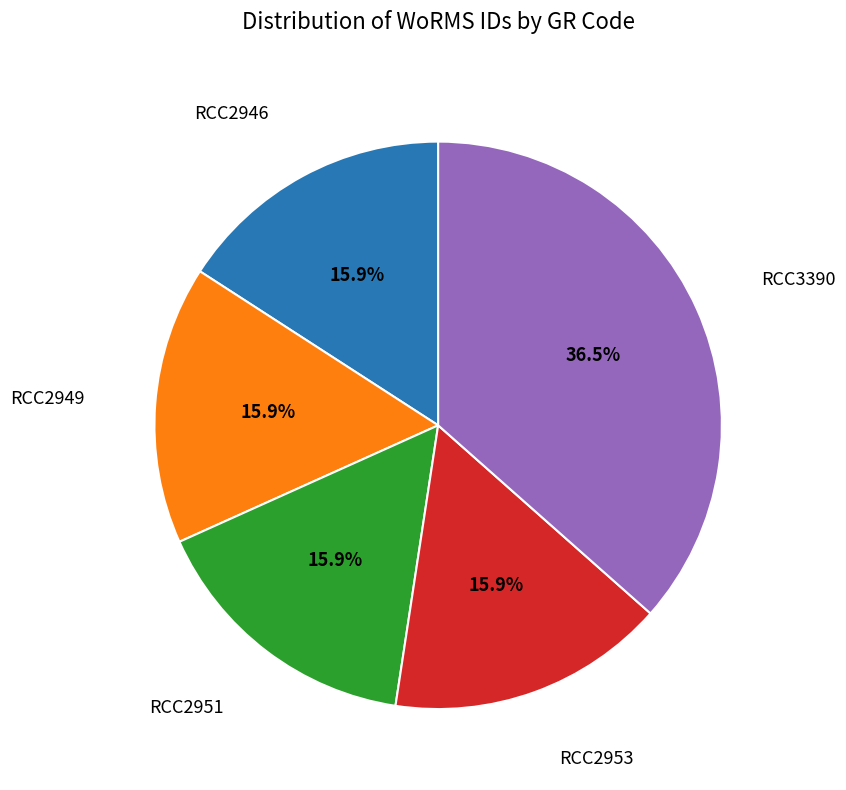

Count the number of slices in the pie.

5